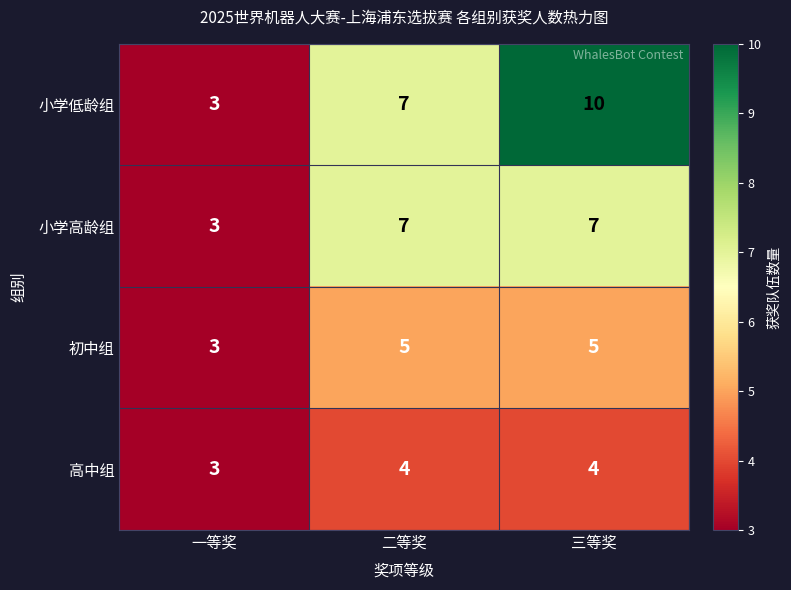

Read the 高中组 value at 二等奖.

4